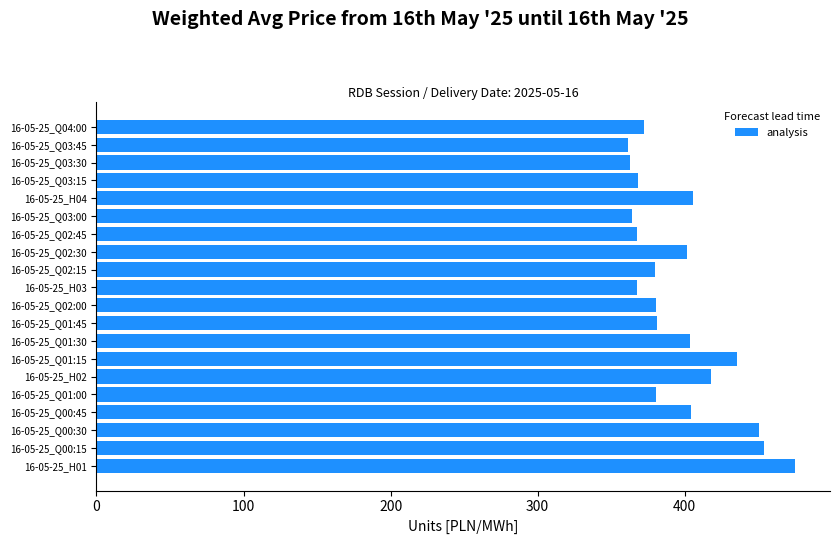

Are the bars horizontal?

Yes